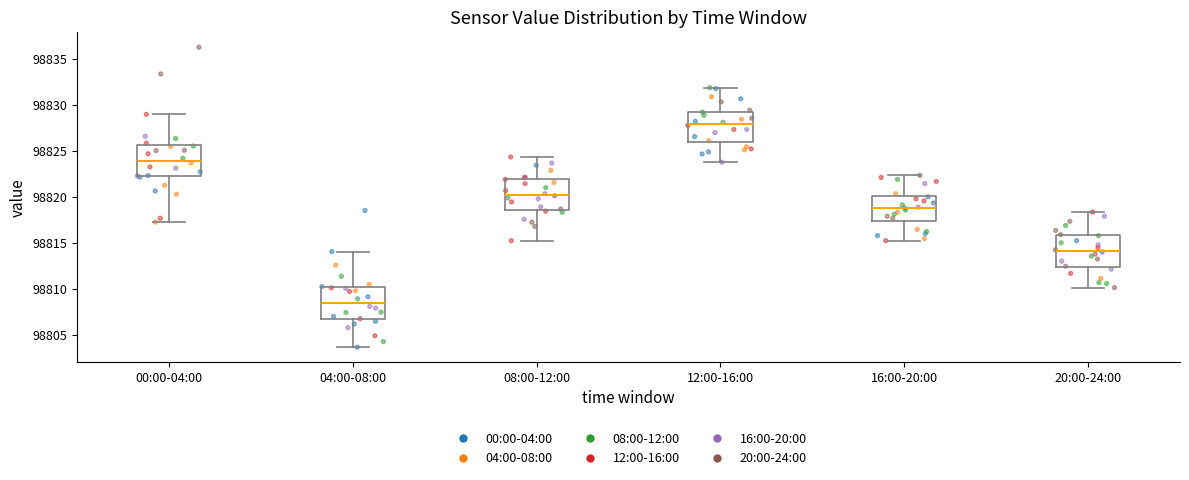

Reading left to right, transcribe this box plot: for each box, give where its median line is, the range the box spans, and where its two whiskers end, as read against the y-axis. The values are not printed on the chart, so give them approximately, as read against the axis.

00:00-04:00: median 98824.0, box 98822.0 to 98825.5, whiskers 98817.5 to 98829.0
04:00-08:00: median 98808.5, box 98806.5 to 98810.0, whiskers 98803.5 to 98814.0
08:00-12:00: median 98820.0, box 98818.5 to 98822.0, whiskers 98815.0 to 98824.5
12:00-16:00: median 98828.0, box 98826.0 to 98829.5, whiskers 98824.0 to 98832.0
16:00-20:00: median 98819.0, box 98817.5 to 98820.0, whiskers 98815.0 to 98822.5
20:00-24:00: median 98814.0, box 98812.5 to 98816.0, whiskers 98810.0 to 98818.5